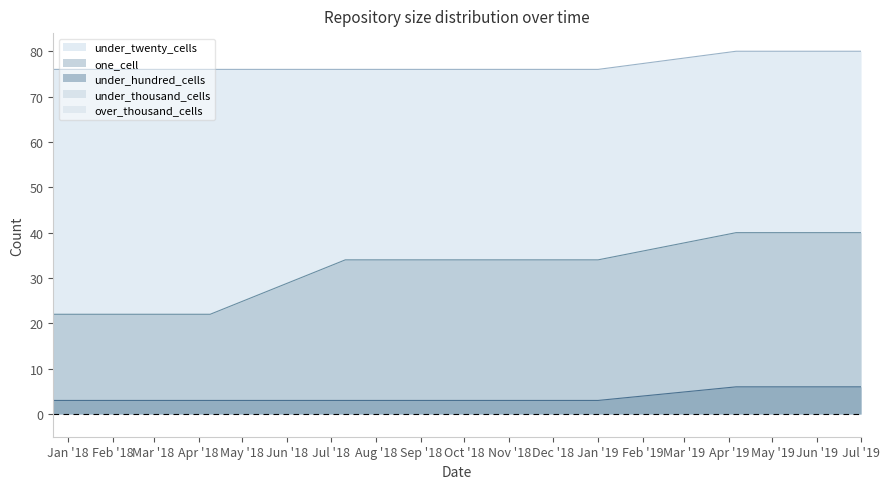

Reading right to left, extract all data points from this chart.

one_cell: 40	40	34	34	34	22	22
under_twenty_cells: 80	80	76	76	76	76	76
under_hundred_cells: 6	6	3	3	3	3	3